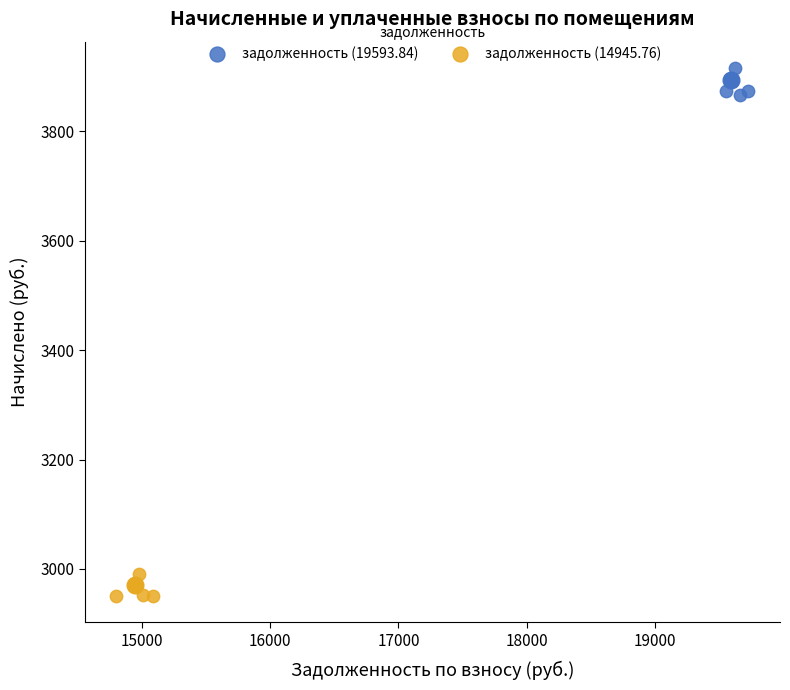

Which series reaches the maximum Y coordinate?

задолженность (19593.84)